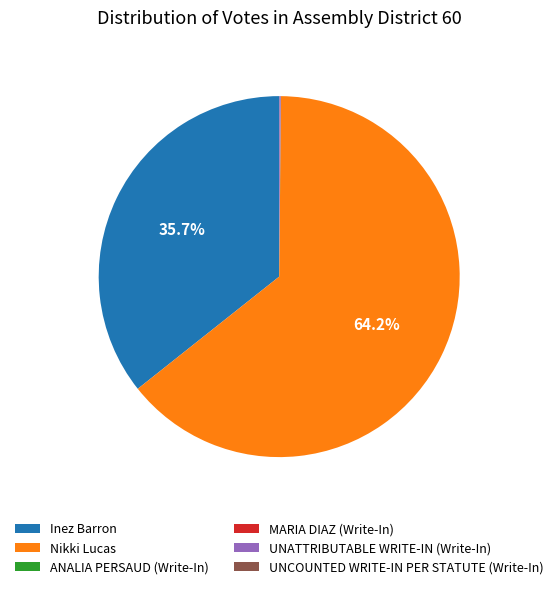

The Nikki Lucas slice represents 64% of the pie. True or false?

True